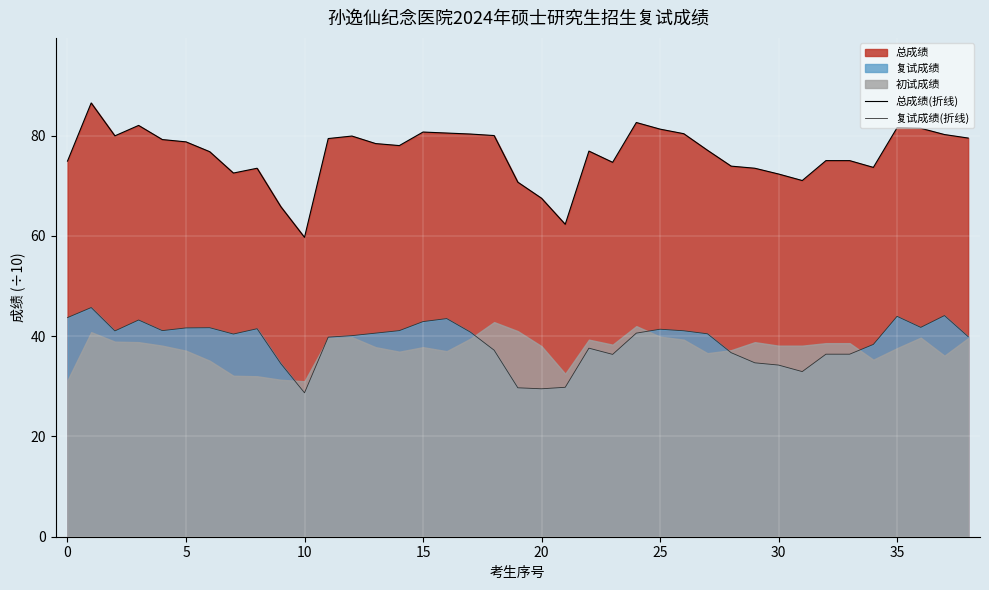

What is the value of the 复试成绩(折线) point at the 15th from the left?

41.1